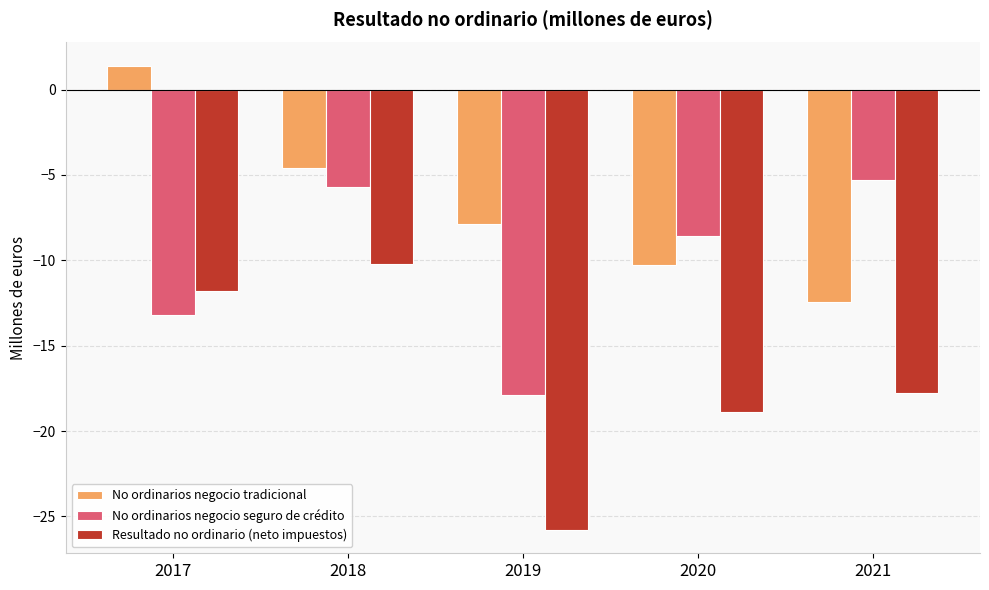

What is the value of the No ordinarios negocio tradicional bar at the 4th from the left?

-10.3